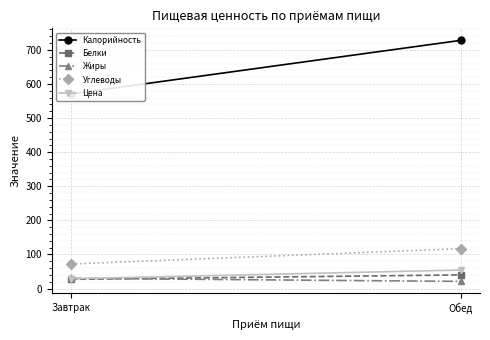

Which series has the widest spread of values?

Калорийность